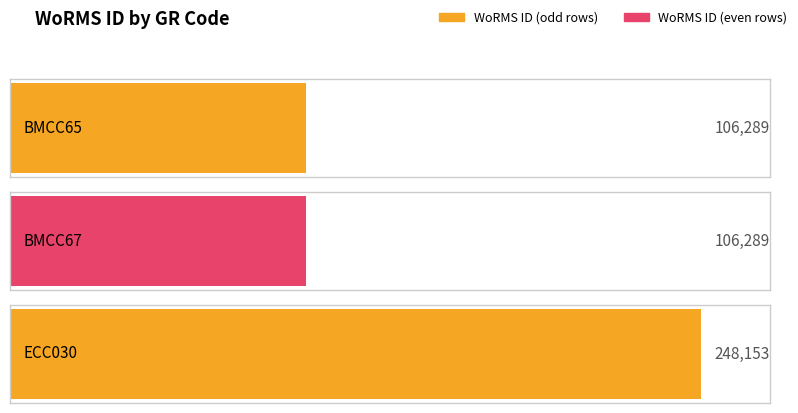

Does the chart contain any negative values?

No